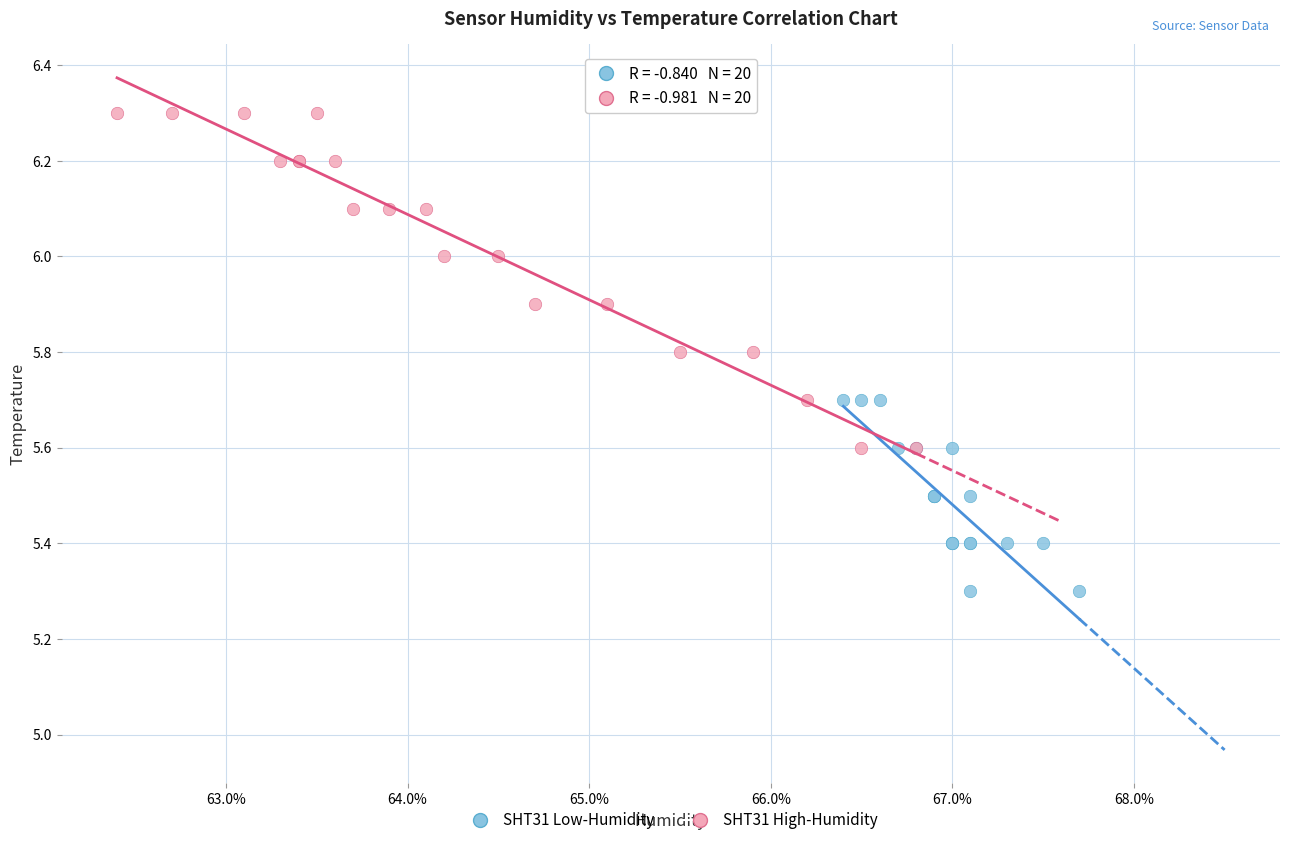

What are all the series names shown in the legend?

SHT31 Low-Humidity, SHT31 High-Humidity